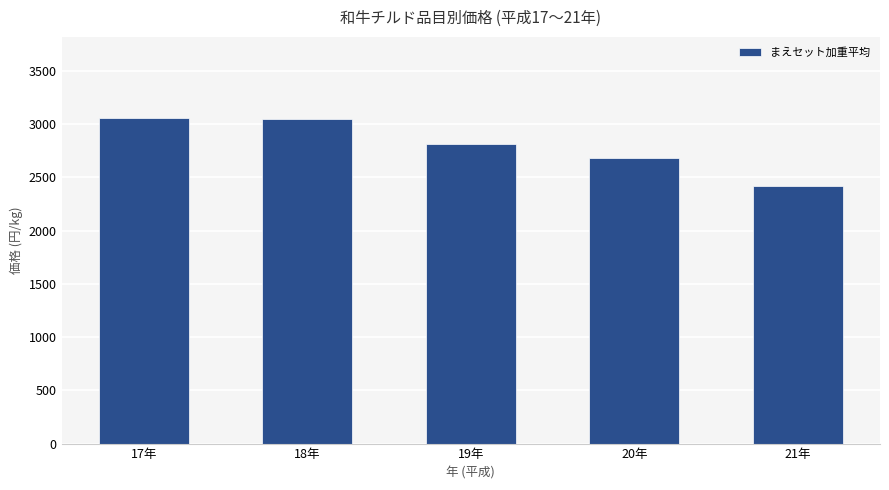

Which has a higher value, 20年 or 18年?

18年